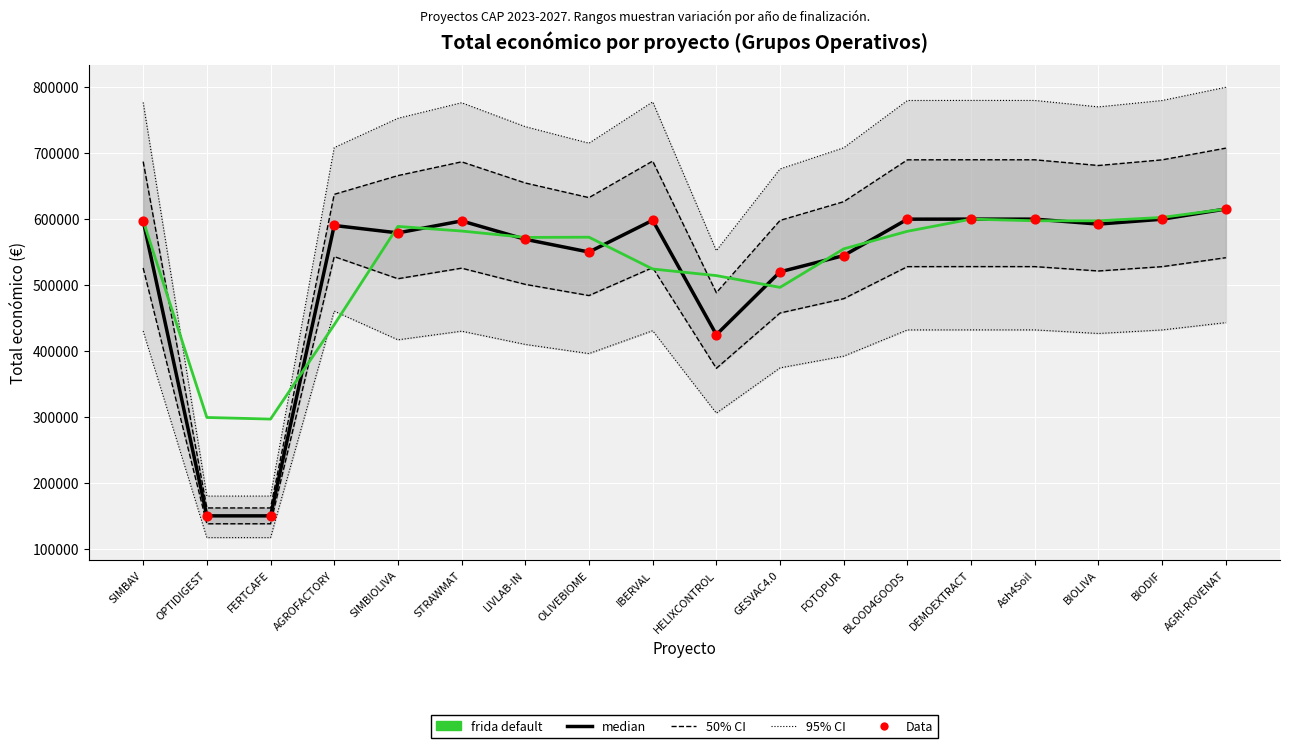

Which series has the largest total across all categories?

frida default